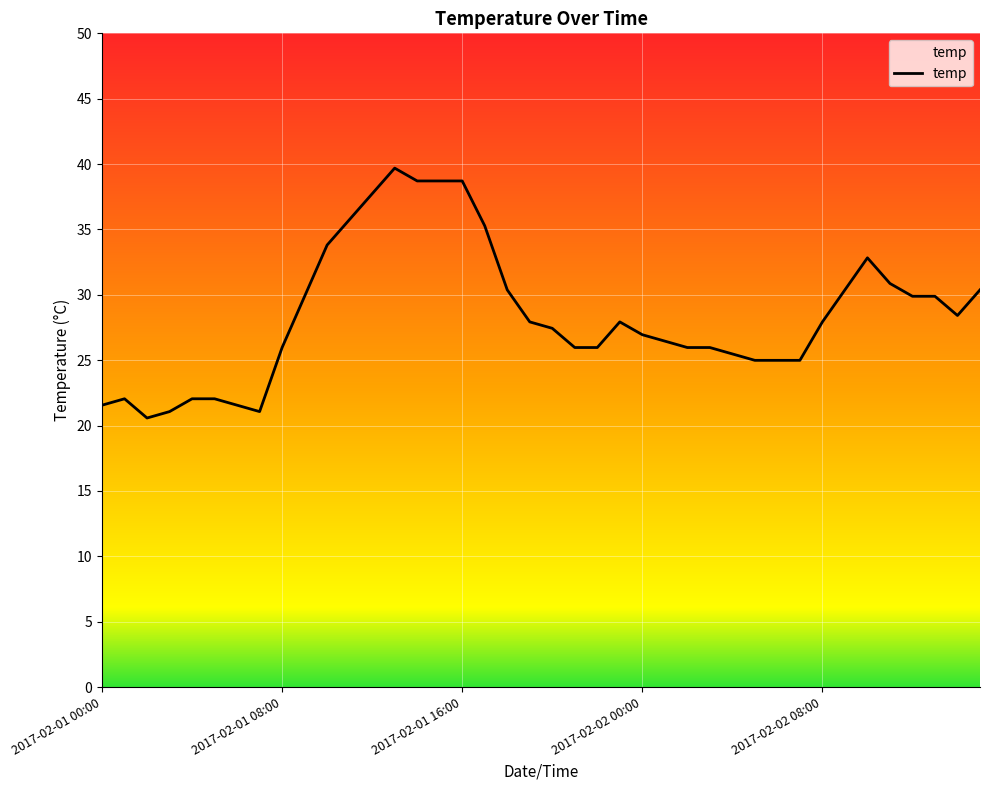

What is the minimum value shown in the chart?

20.6